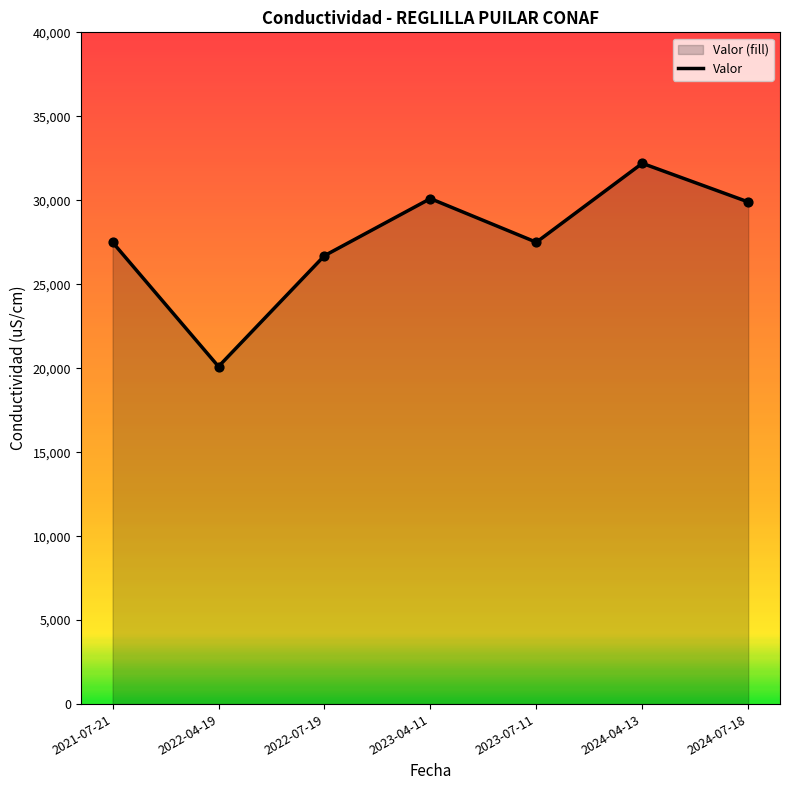

What is the ratio of the value at 2022-07-19 to the value at 2024-07-18?

0.9